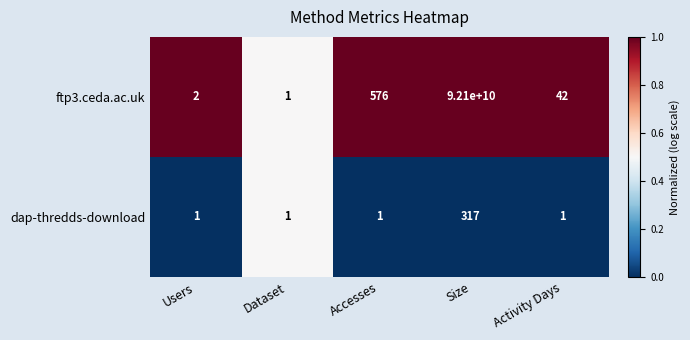

Count the number of data series in this chart.

2